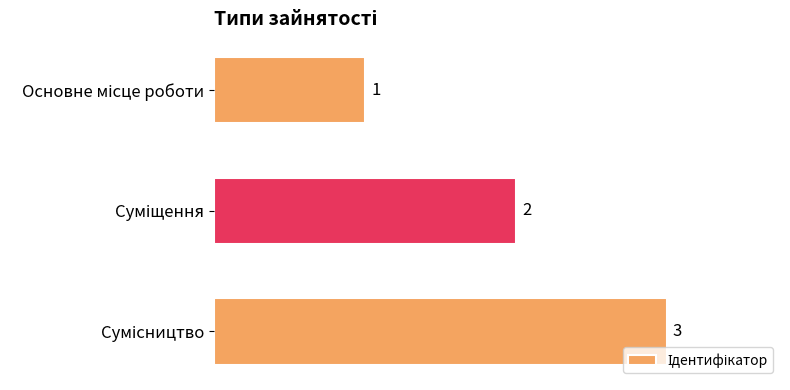

What is the average value?

2